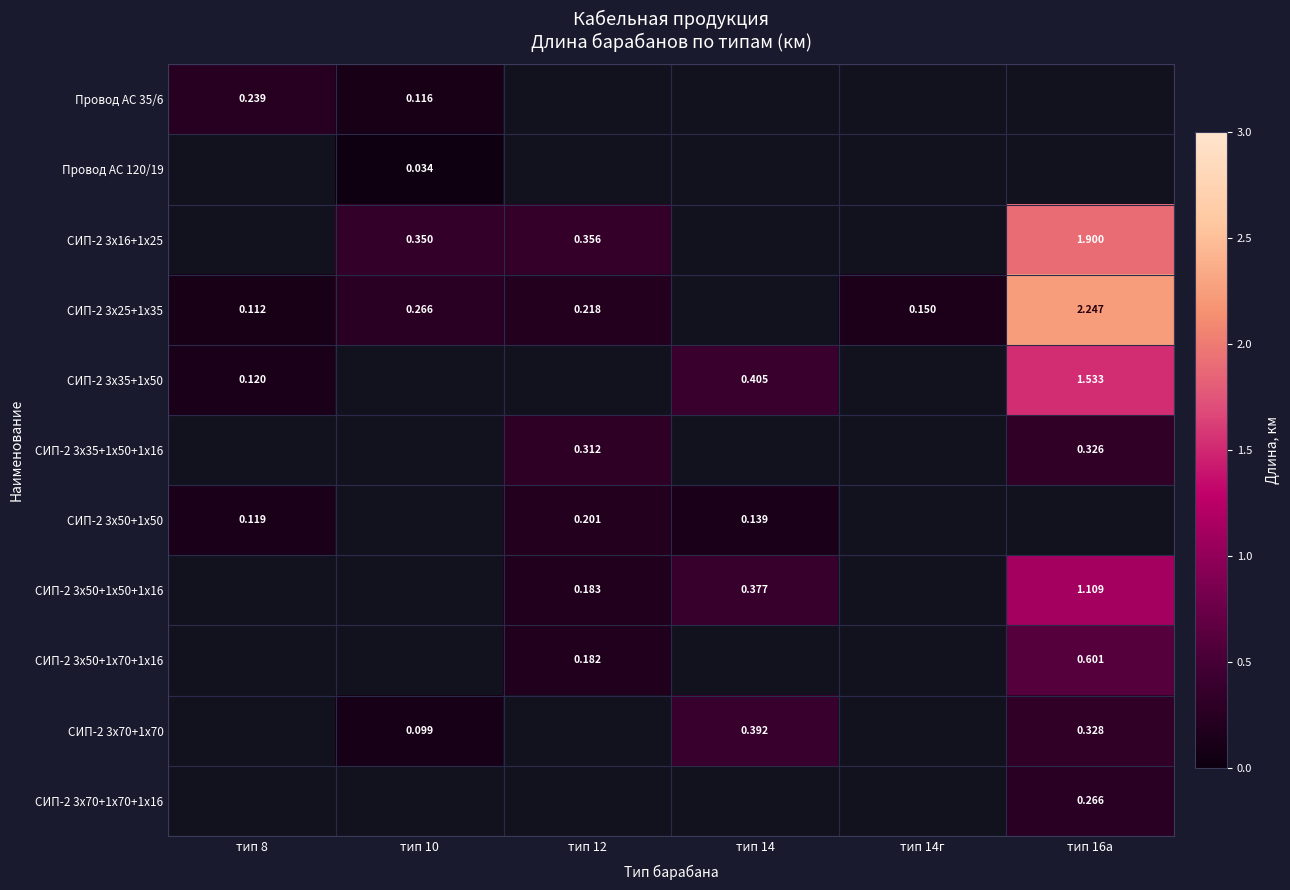

How many data points in СИП-2 3x25+1x35 are above 0?

5